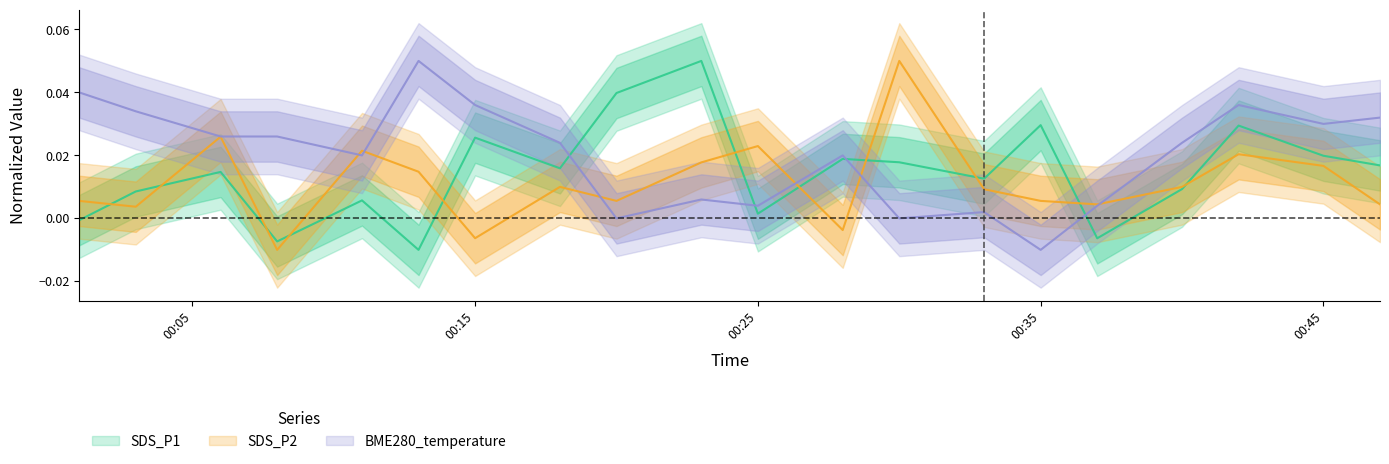

In SDS_P1, how many points are higher than both neighbors (excluding endpoints)?

7